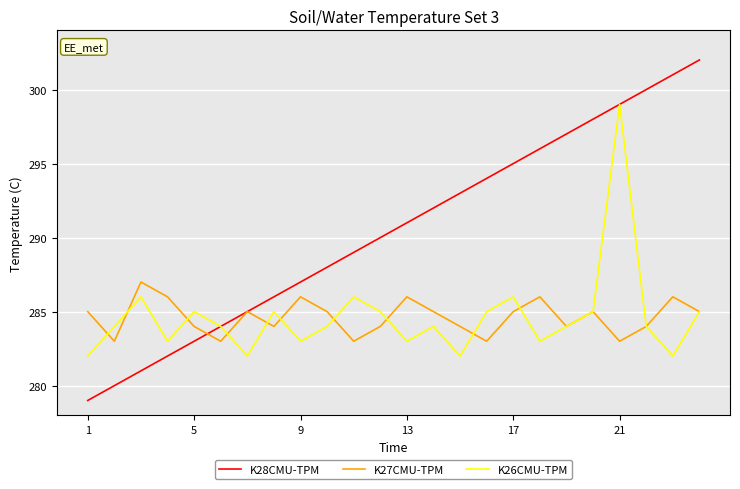

Which series ends up on top after the final intersection of K28CMU-TPM and K27CMU-TPM?

K28CMU-TPM